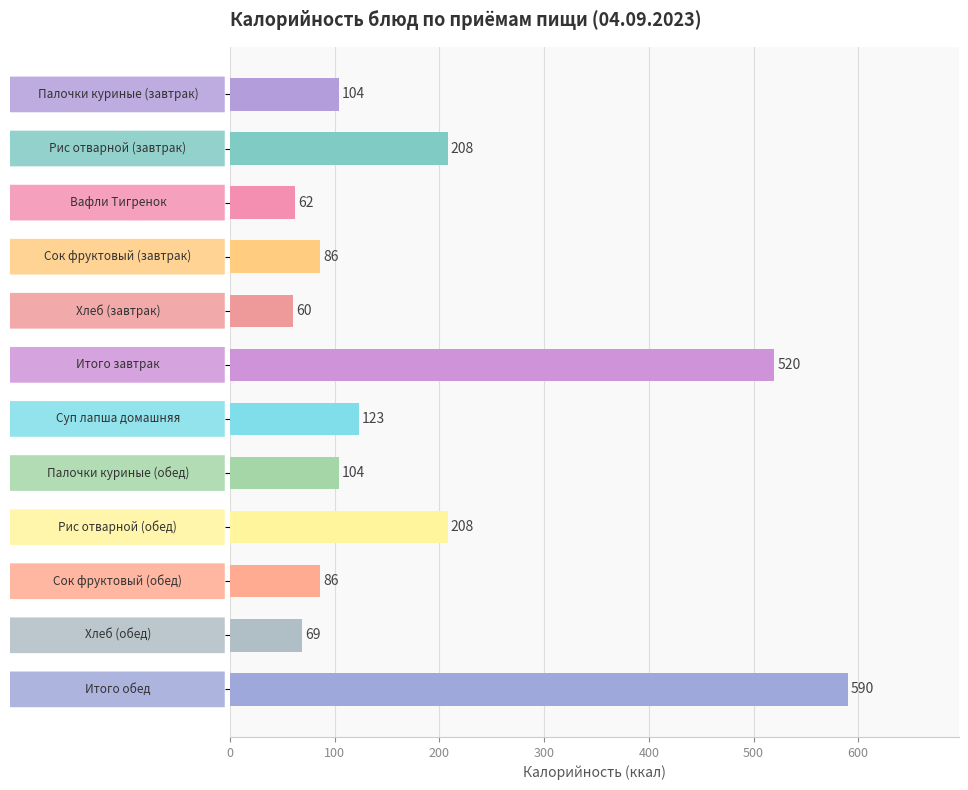

Reading top to bottom, what are all the values shown in this chart?

104	208	62	86	60	520	123	104	208	86	69	590